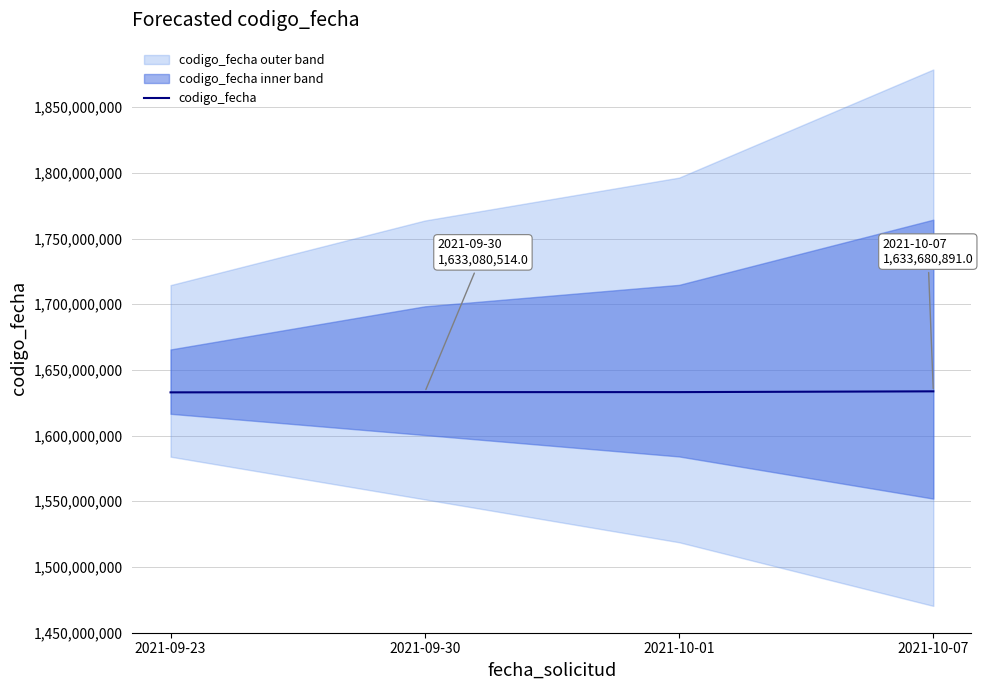

Which label corresponds to the smallest value in the chart?

2021-09-23